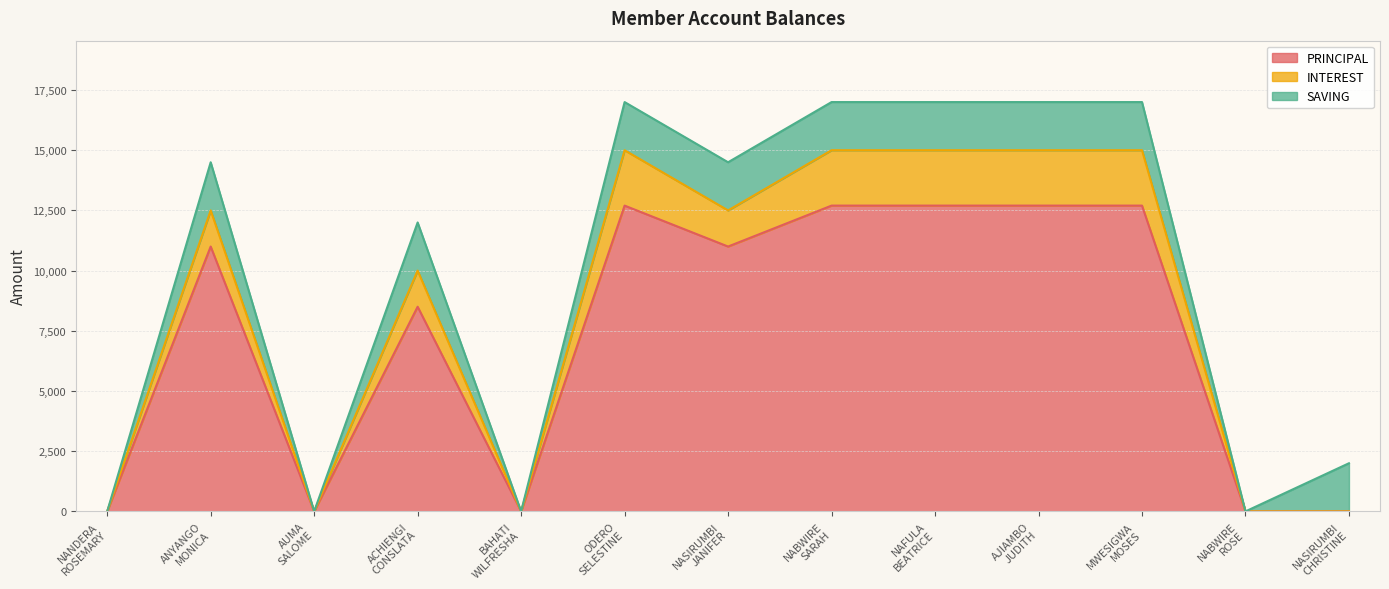

Between AUMA
SALOME and BAHATI
WILFRESHA, which series saw the biggest shift?

PRINCIPAL